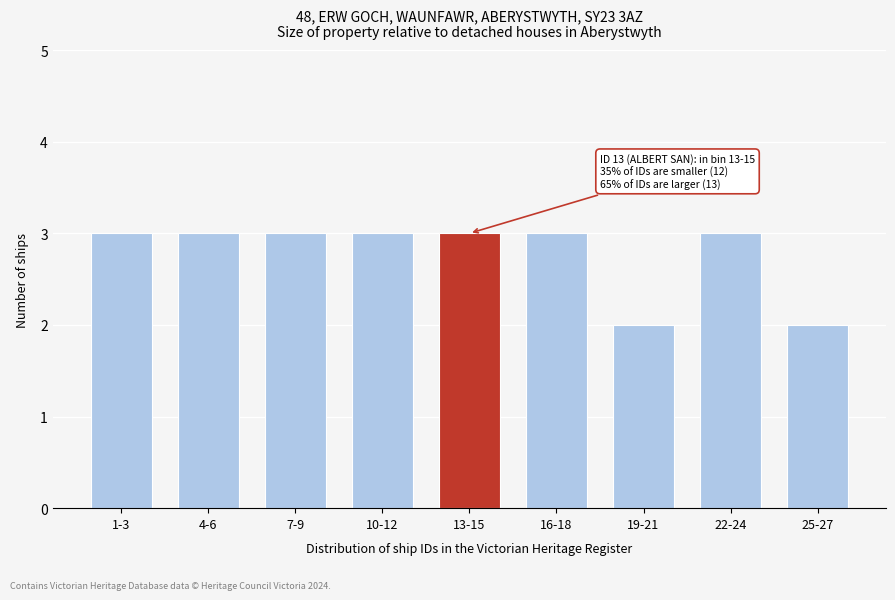

Reading right to left, what are all the values shown in this chart?

25-27=2	22-24=3	19-21=2	16-18=3	13-15=3	10-12=3	7-9=3	4-6=3	1-3=3